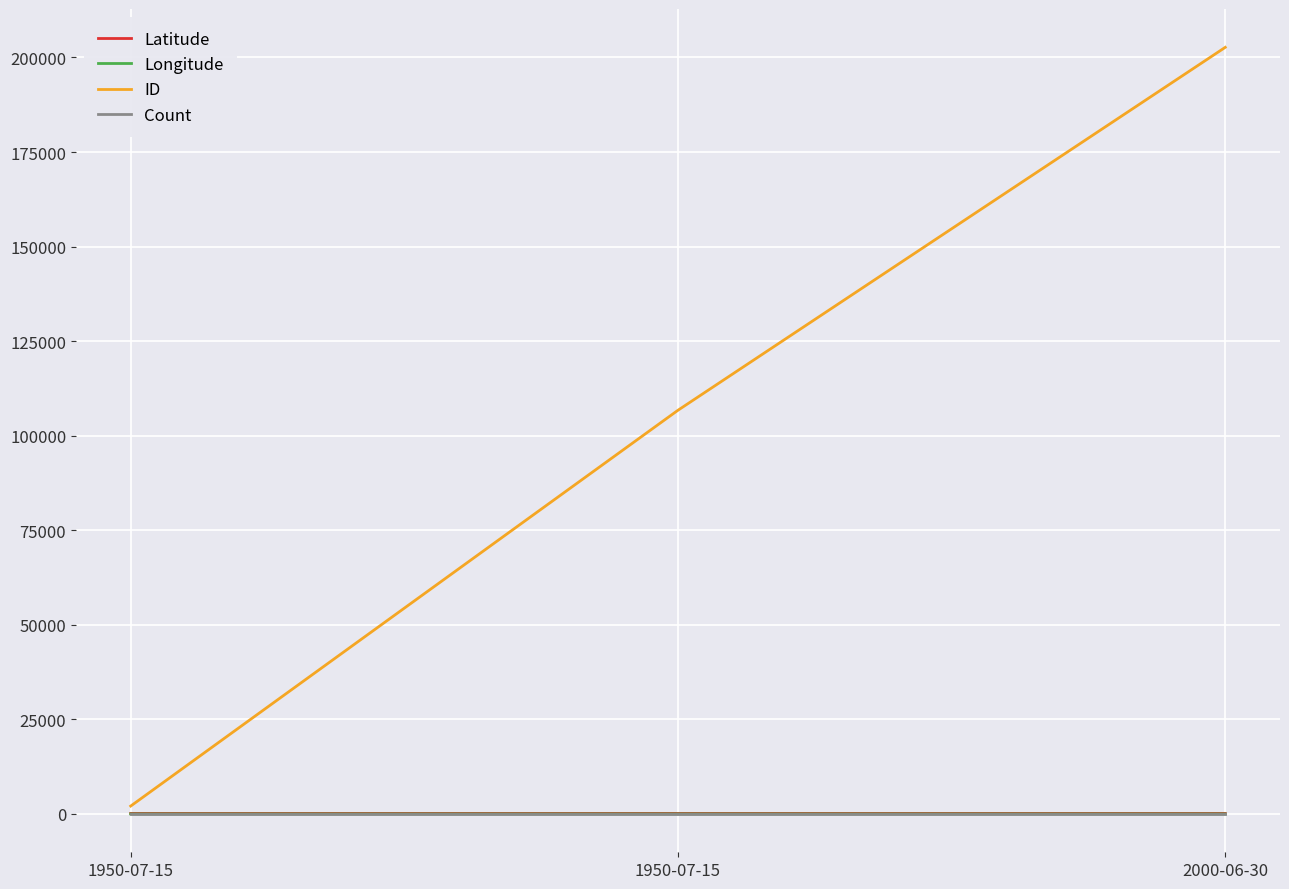

Count the ID values in the range 1992 to 202689.

3